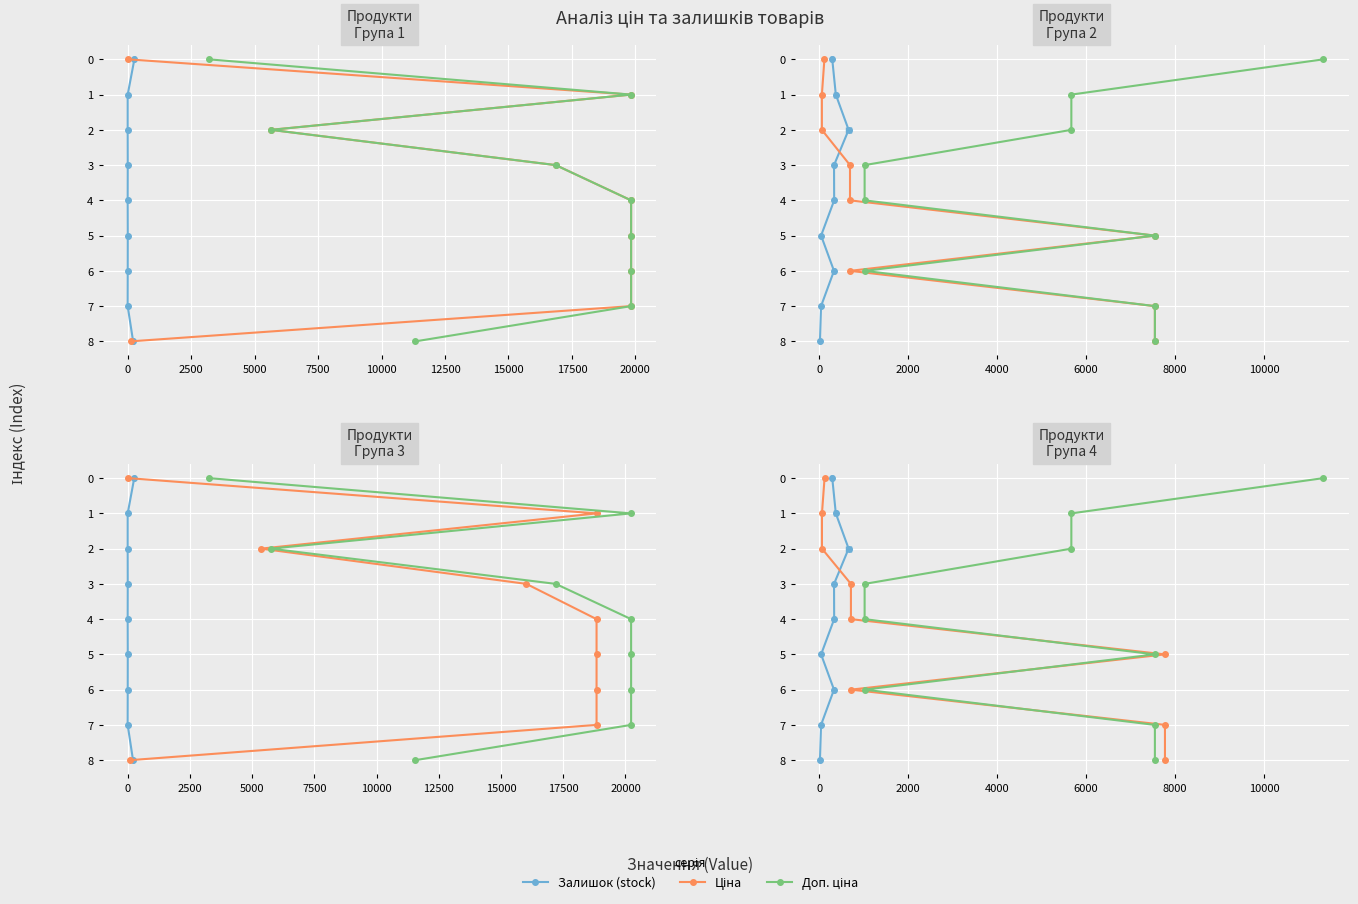

What position from the left is 0?

2